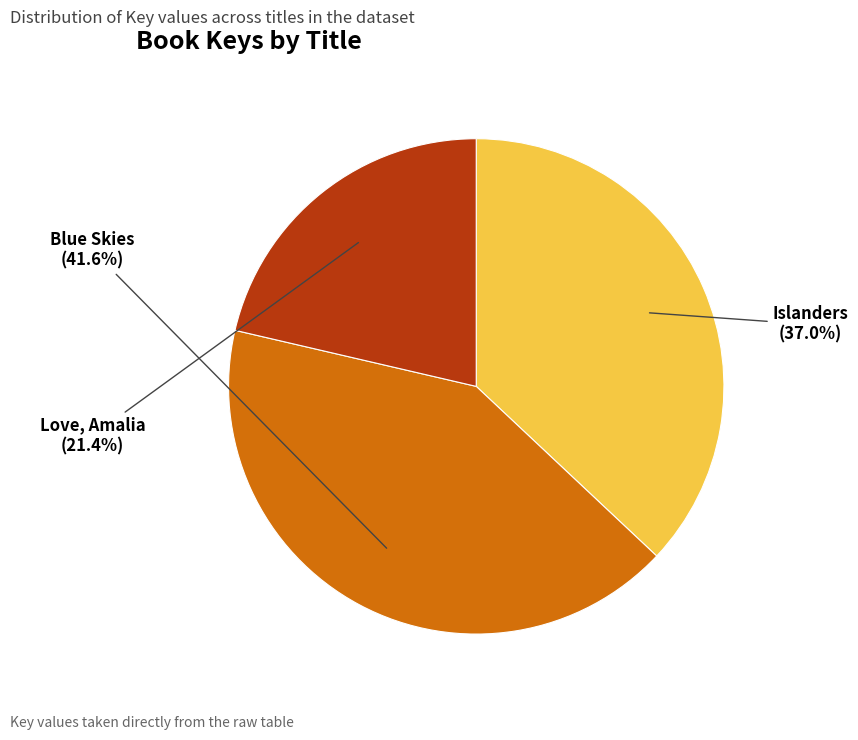

To the nearest percent, what is the difference between the Blue Skies and Islanders slice percentages?

5%